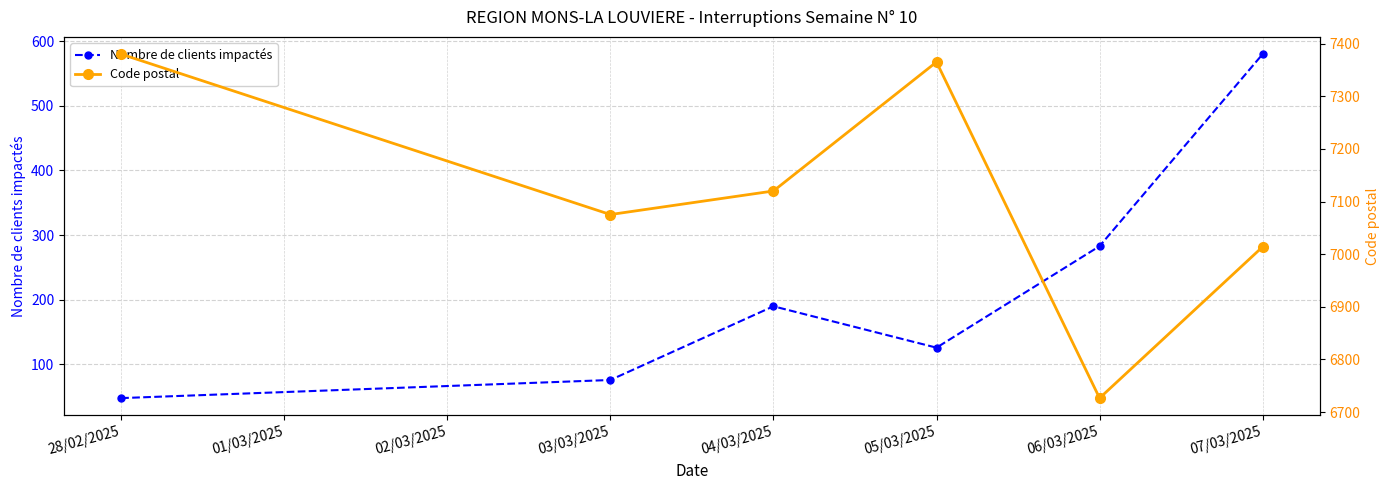

Does the chart display data point markers on the line(s)?

Yes